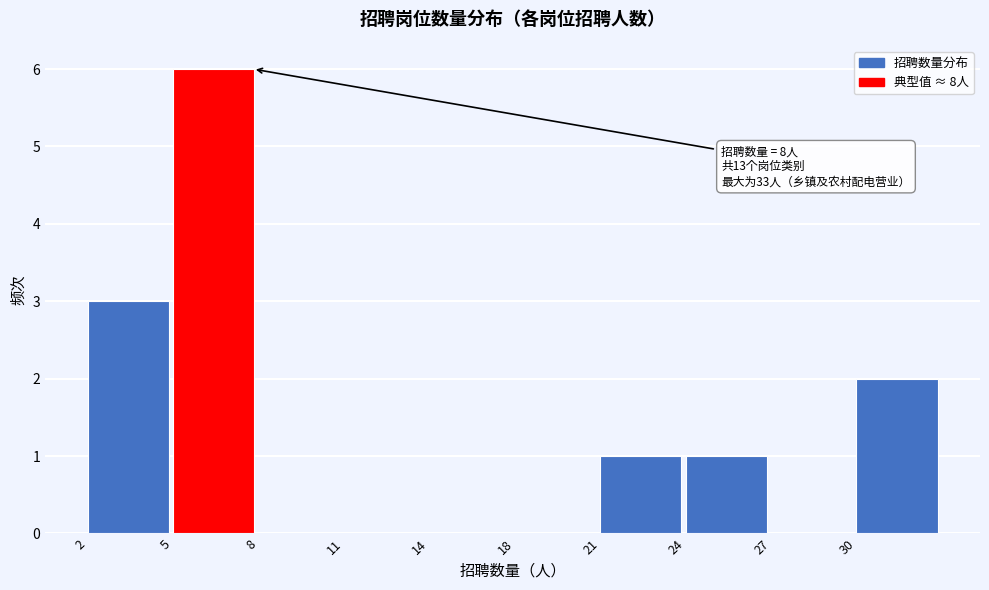

Reading left to right, list all the values displayed in this chart.

2=3	5=6	8=0	11=0	14=0	18=0	21=1	24=1	27=0	30=2